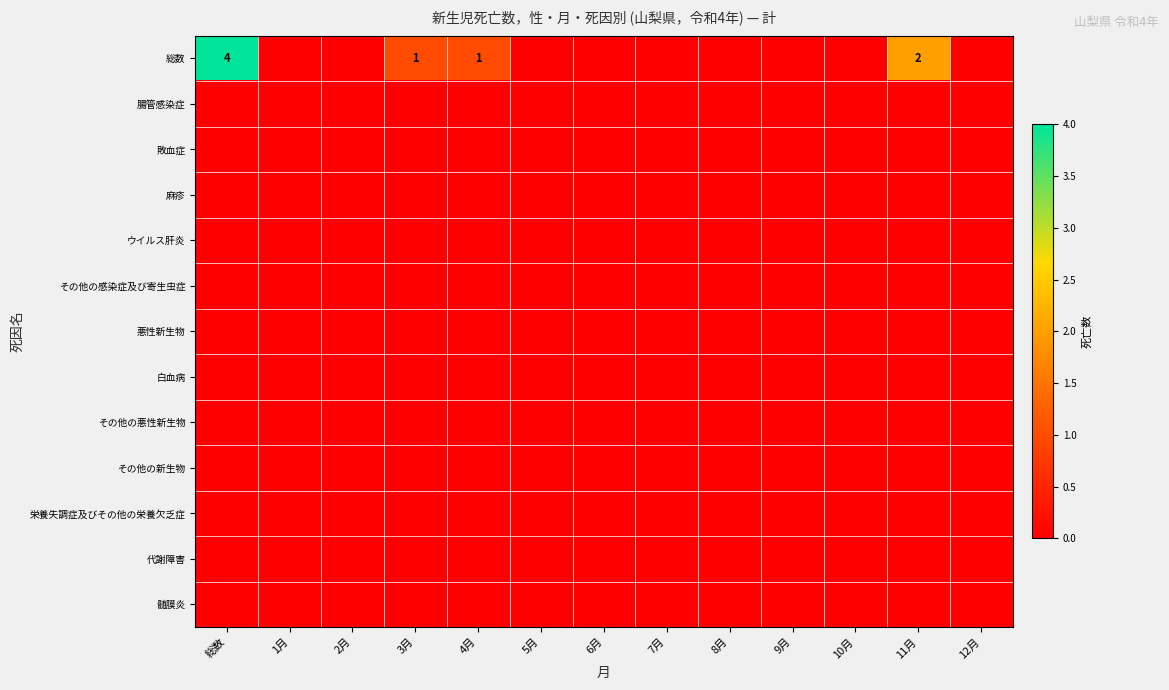

What is the greatest value displayed?

4